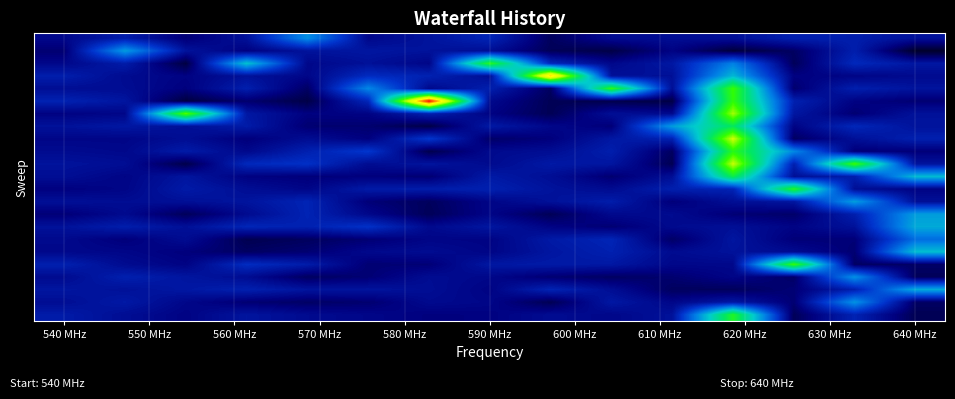

What is the maximum value shown in the chart?

35.8